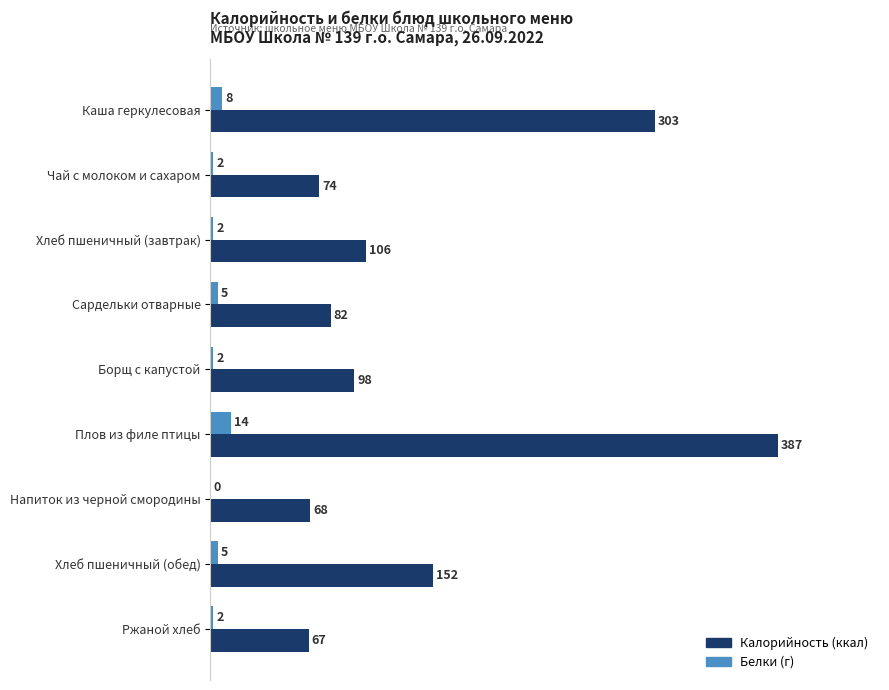

Is the value of Белки (г) at Ржаной хлеб greater than the value of Калорийность (ккал) at Хлеб пшеничный (завтрак)?

No